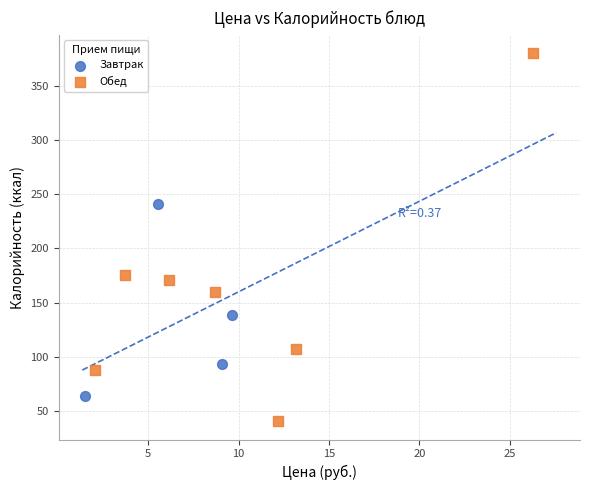

Which series has the widest spread of Y values?

Обед